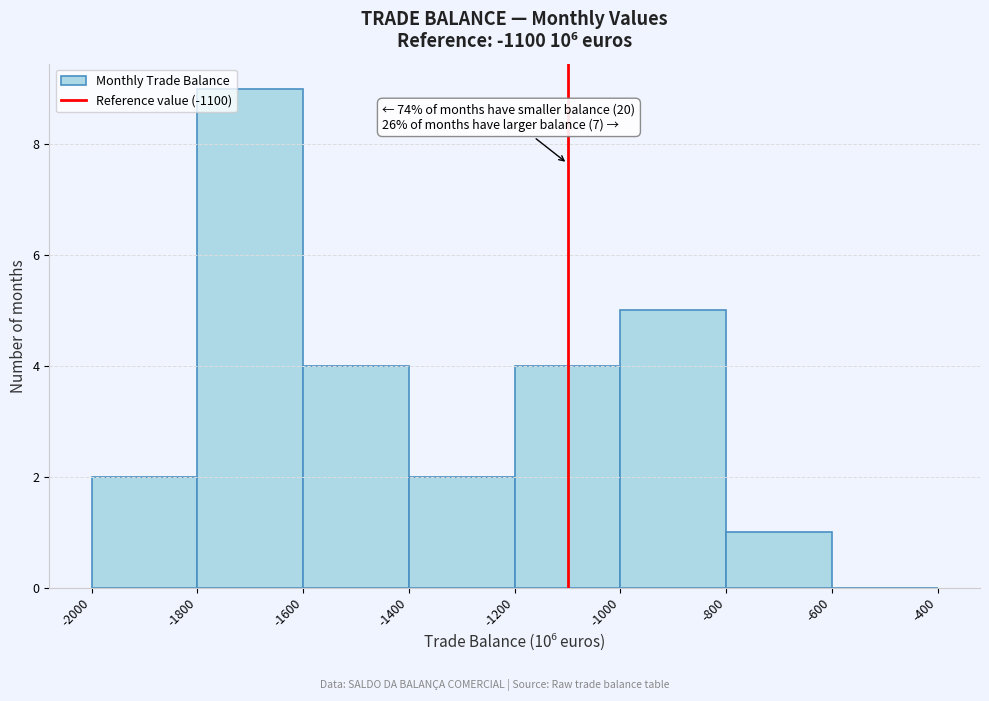

Over which range of the x-axis is the bar tallest?

-1800 to -1600